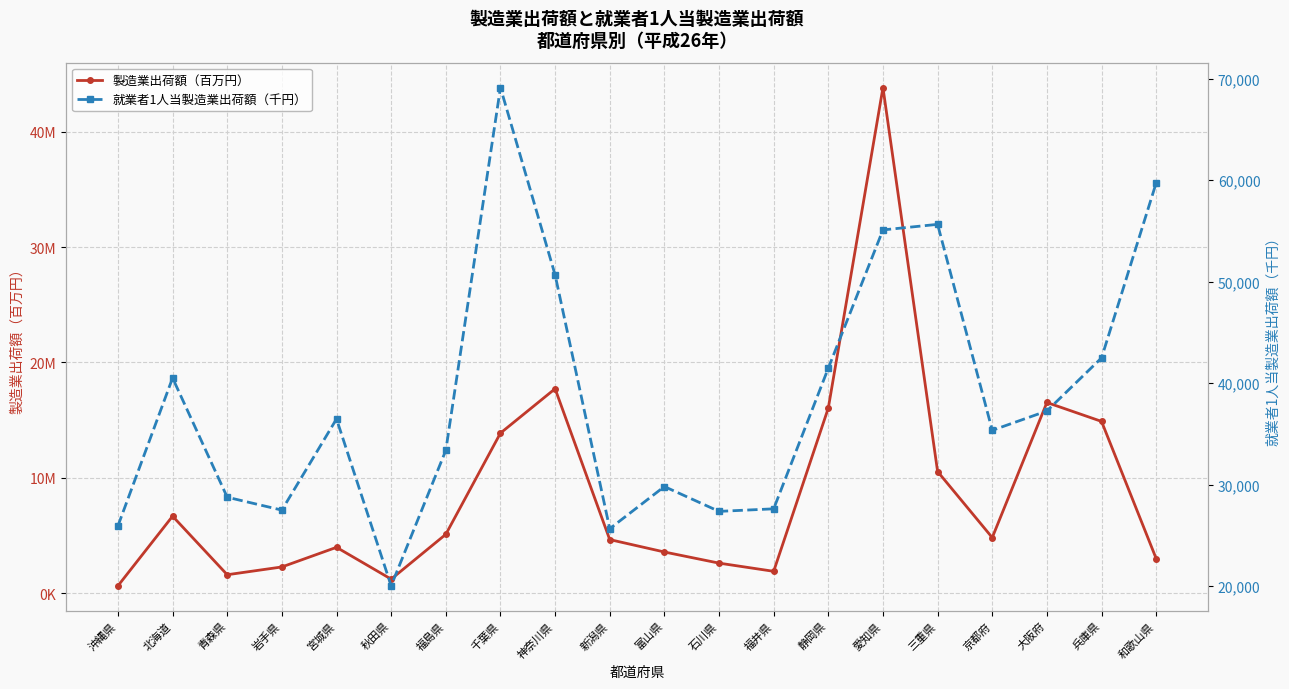

What is the label of the 16th point from the left?

三重県